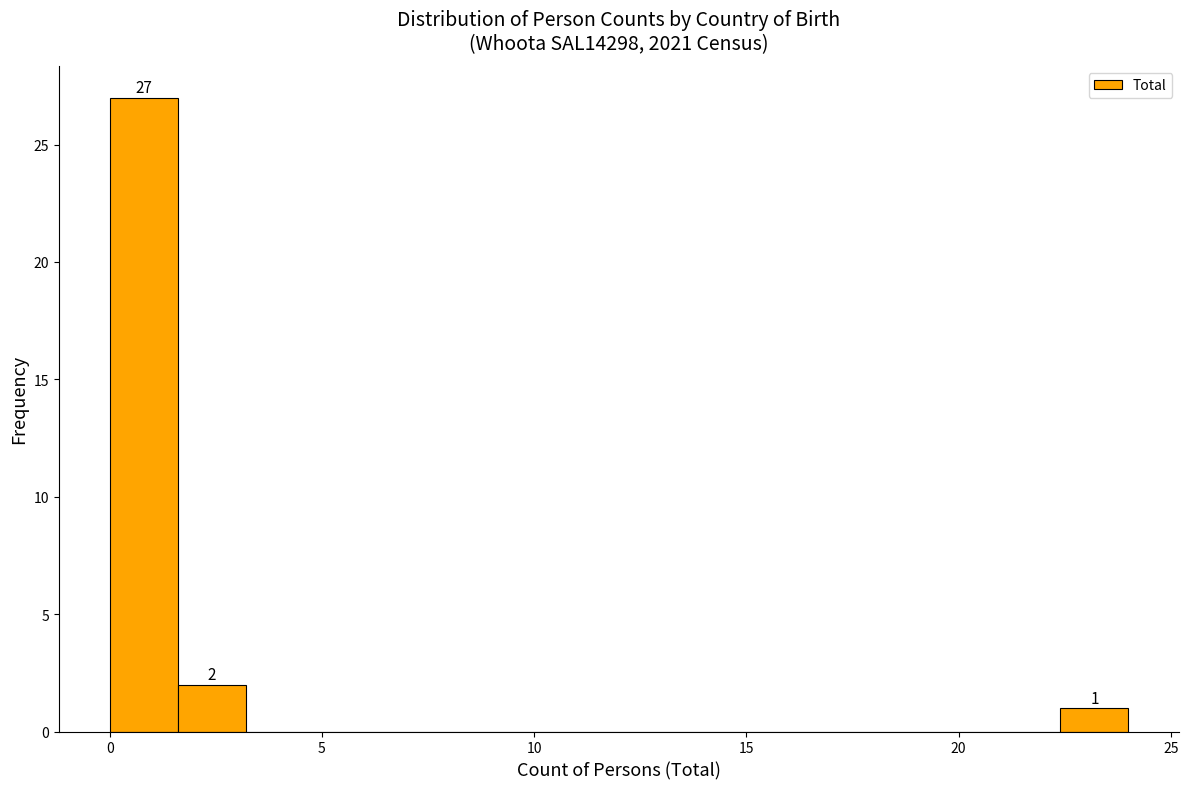

Read against the x-axis, roughly where is the centre of the tallest bar?

1.0